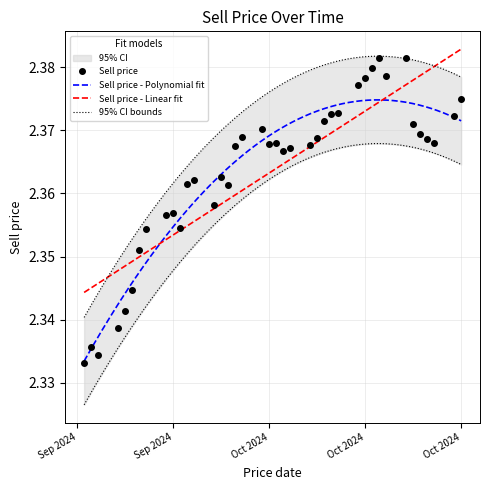

The chart shows a value of 2.3 at 2024-09-11. True or false?

True